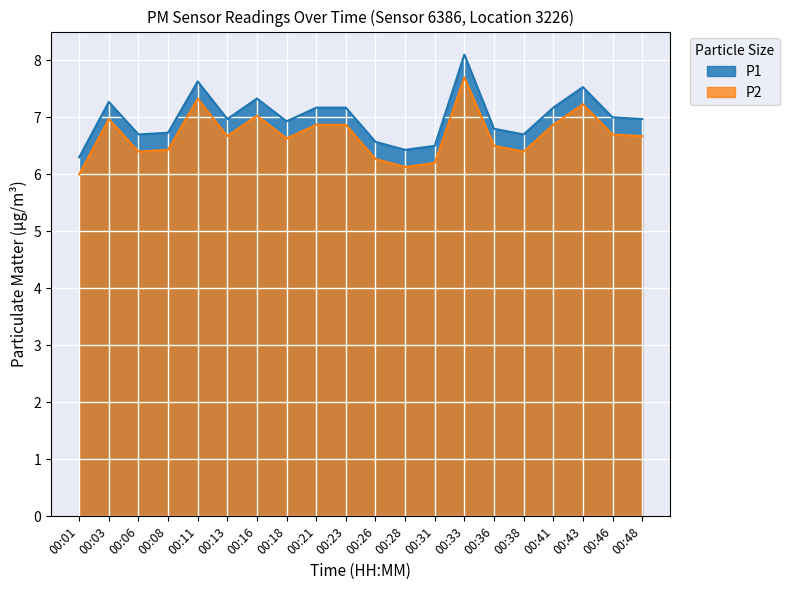

Which category has the highest value in the P2 series?

00:33